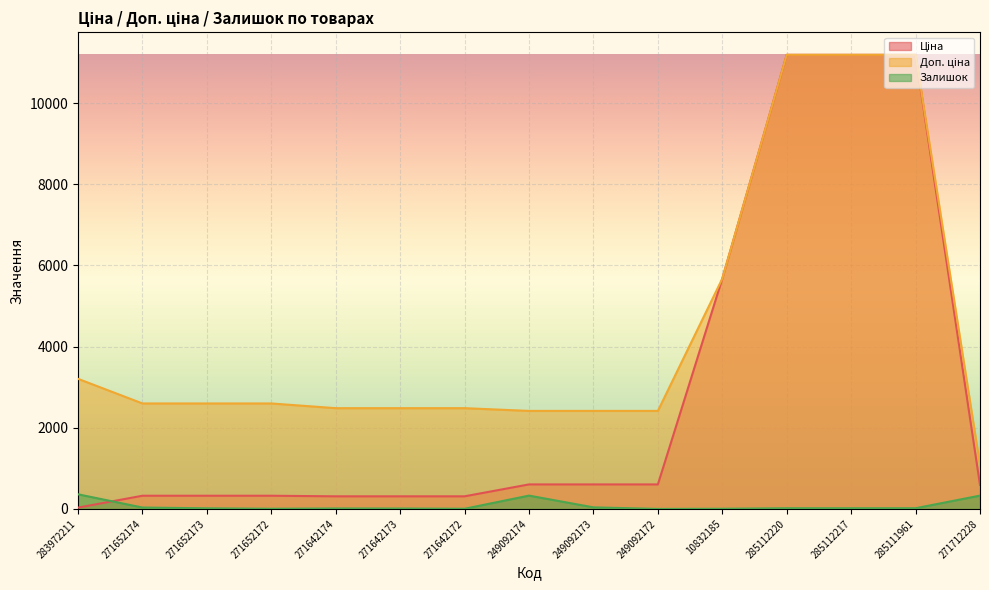

What is the sum of all Ціна values?

43576.7